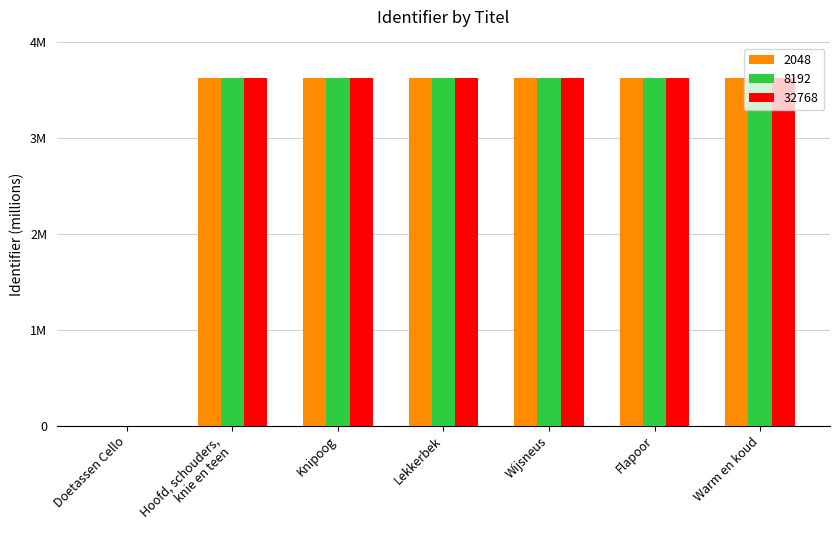

How many 32768 values are between 3 and 4?

6